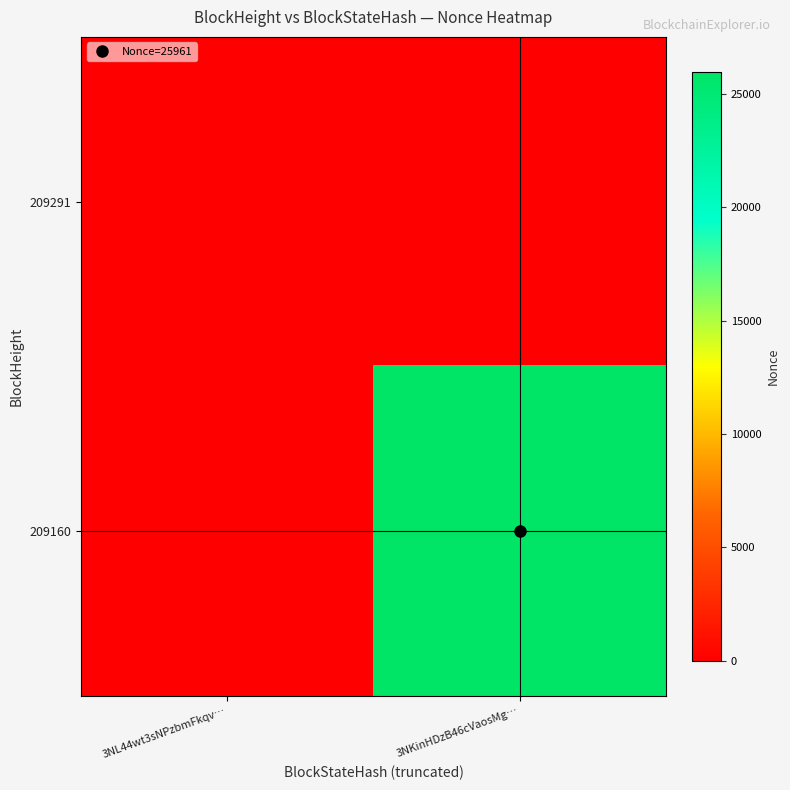

Reading left to right, list all the values displayed in this chart.

209291: 3NL44wt3sNPzbmFkqv…=0	3NKinHDzB46cVaosMg…=0
209160: 3NL44wt3sNPzbmFkqv…=0	3NKinHDzB46cVaosMg…=25961